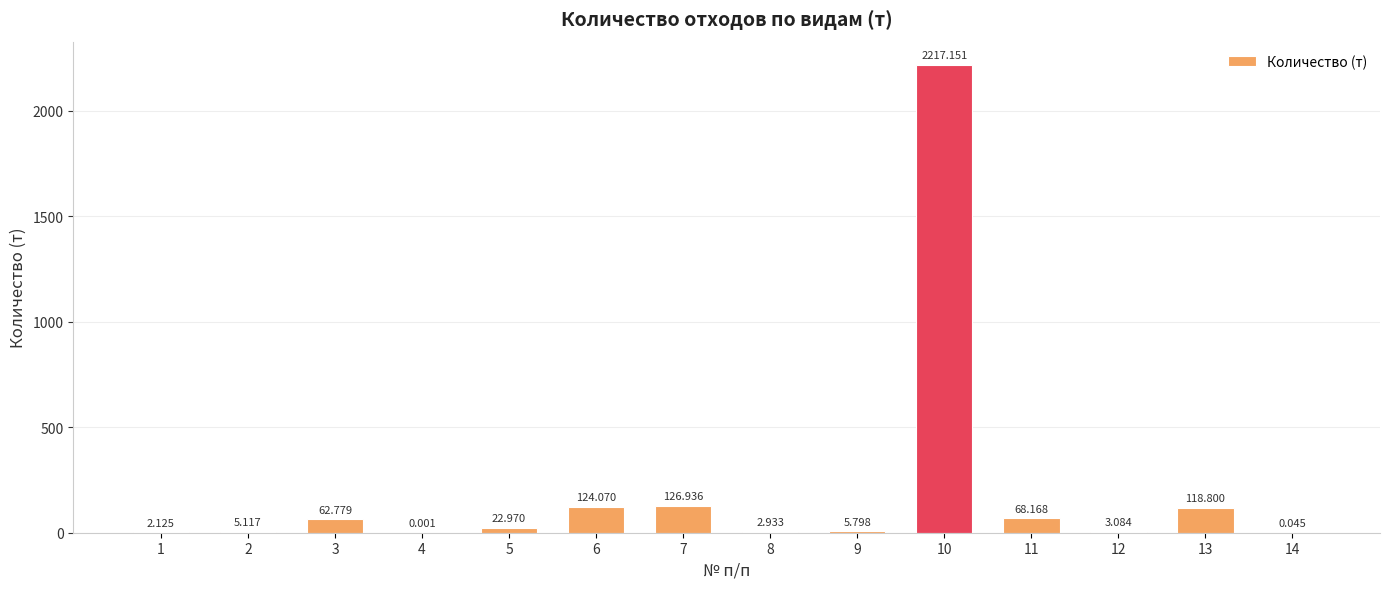

What is the change in value from 1 to 14?

-2.1